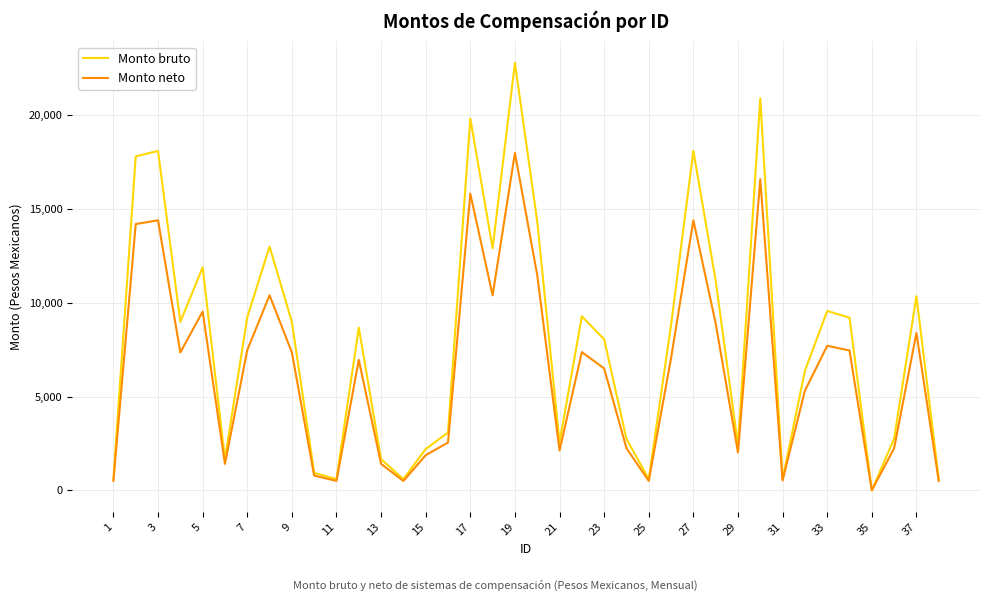

List the series in order of their overall mean, highest first.

Monto bruto, Monto neto